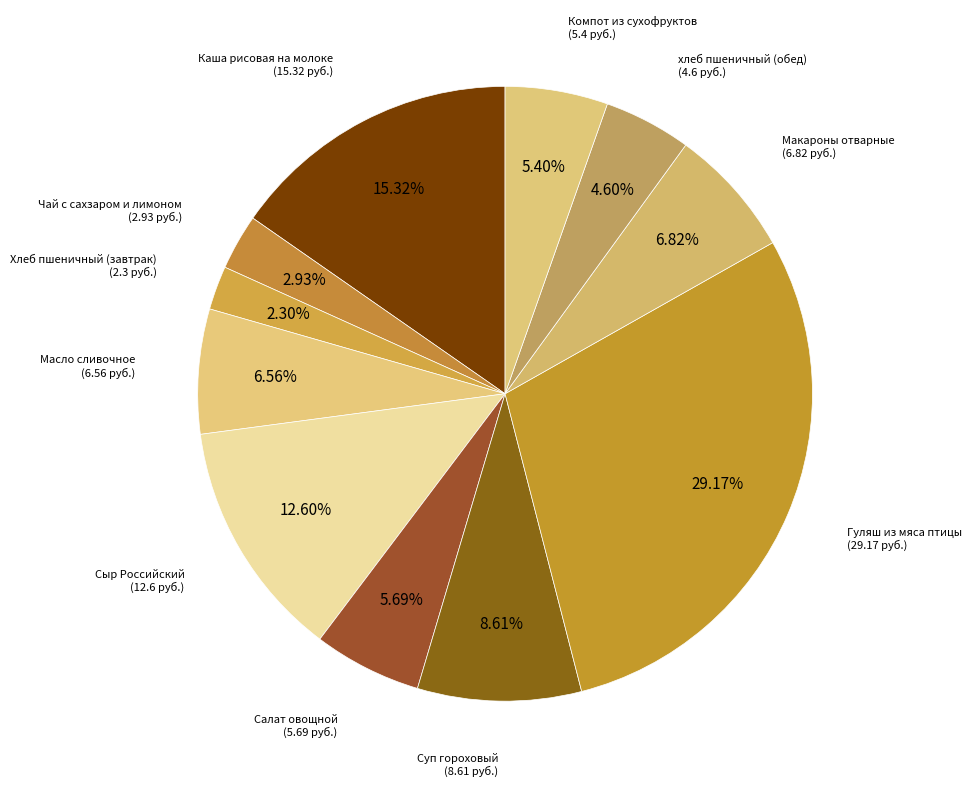

Which slice is the smallest?

Хлеб пшеничный (завтрак)